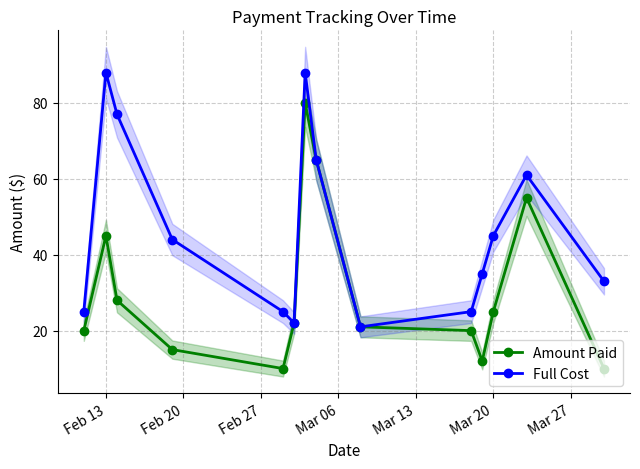

Reading right to left, what are all the values shown in this chart?

Amount Paid: 10	55	25	12	20	21	65	80	22	10	15	28	45	20
Full Cost: 33	61	45	35	25	21	65	88	22	25	44	77	88	25